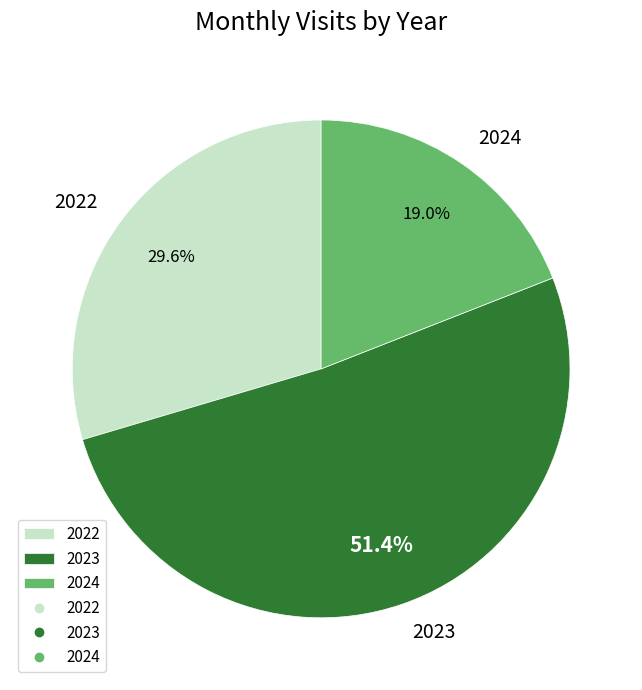

Combined, do 2022 and 2023 account for over 50%?

Yes